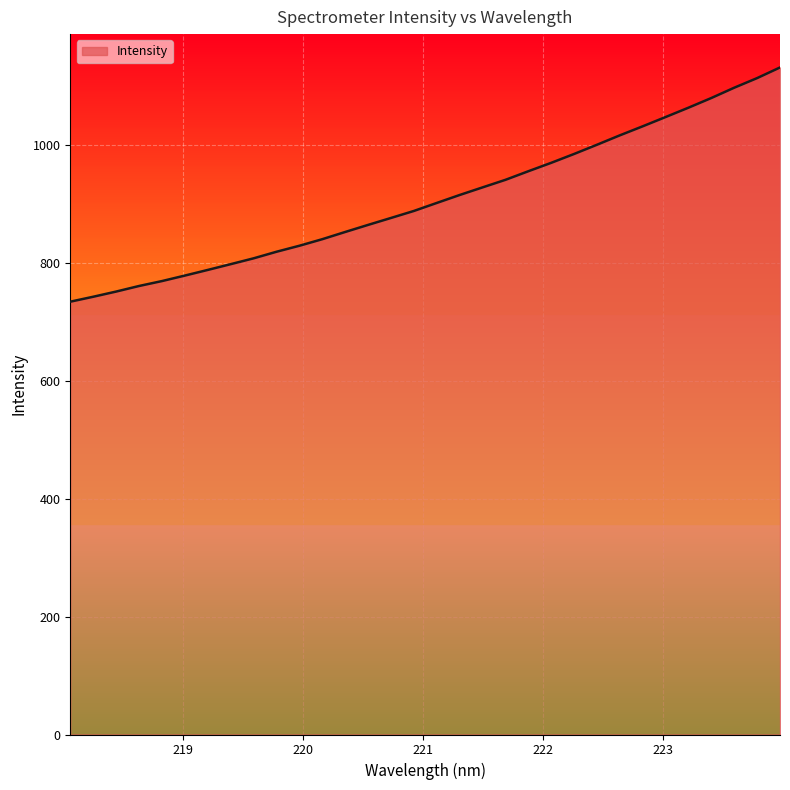

What is the difference between the maximum and minimum values?

397.6